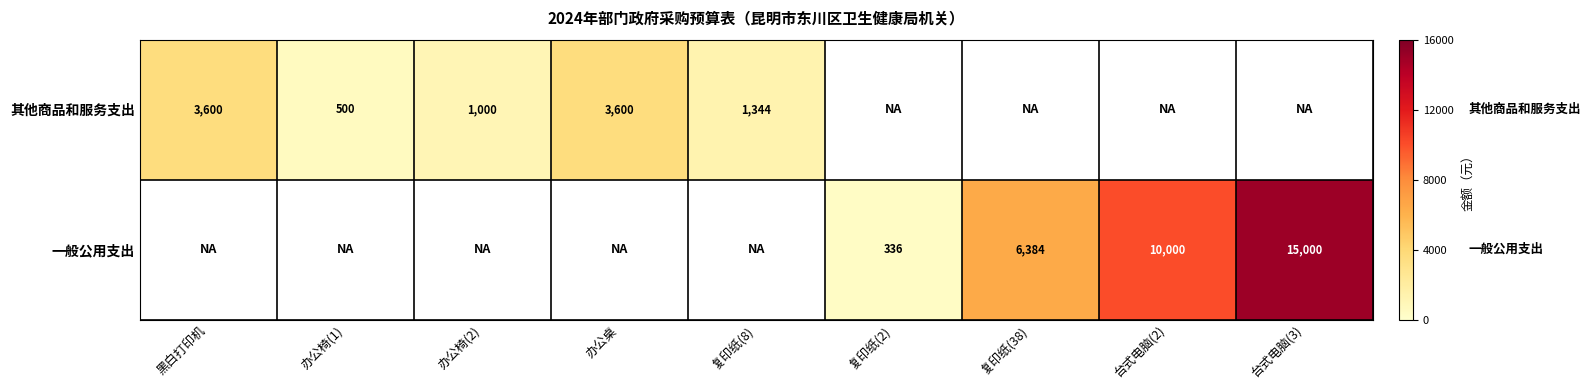

Is it true that 一般公用支出 equals 473 at 复印纸(2)?

False